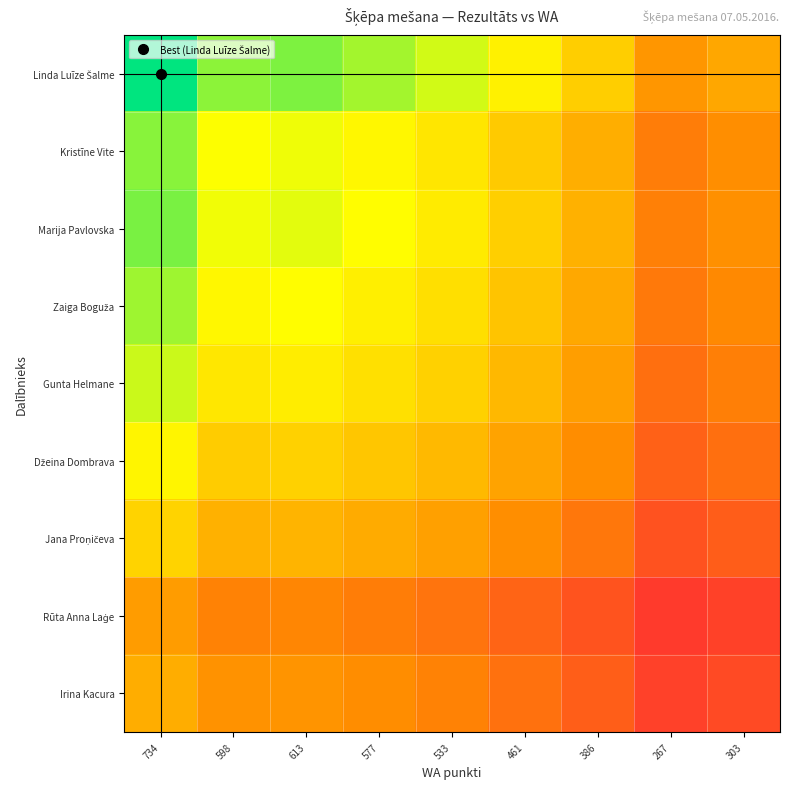

What is the maximum value shown in the chart?

1.0